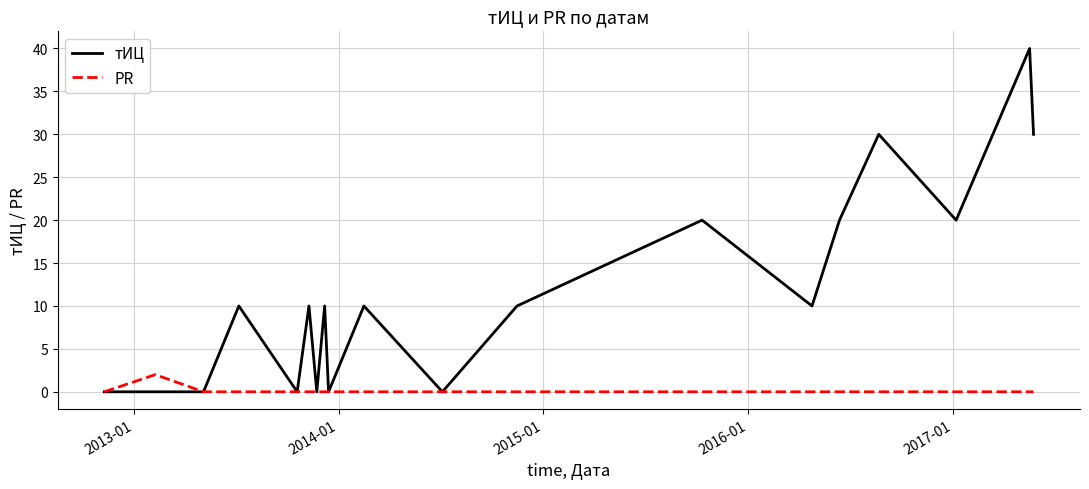

Which series has the widest spread of values?

тИЦ